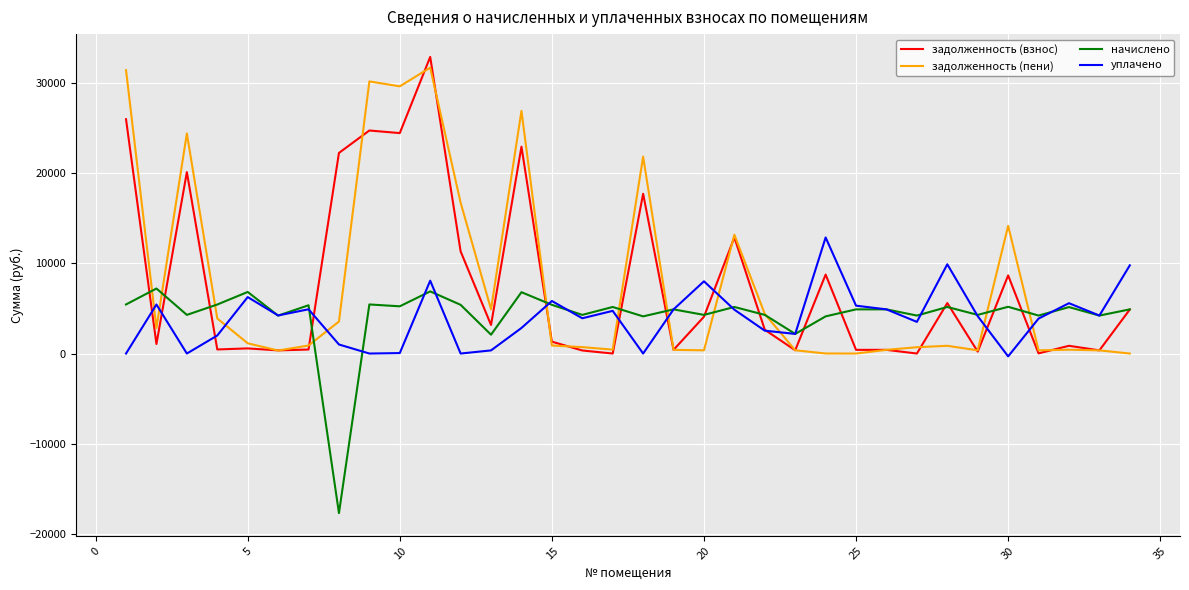

What is the maximum value shown in the chart?

32898.3